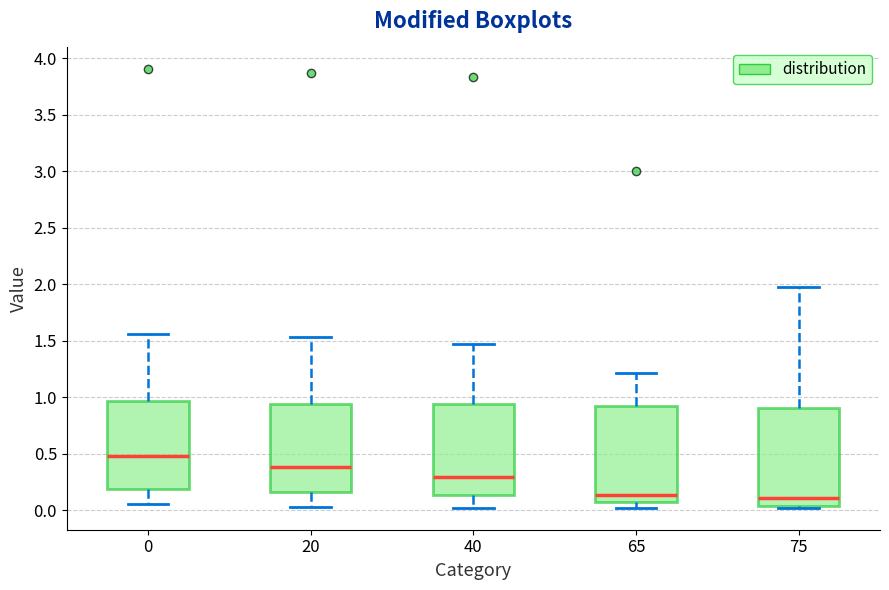

Which box's median line is the highest?

0